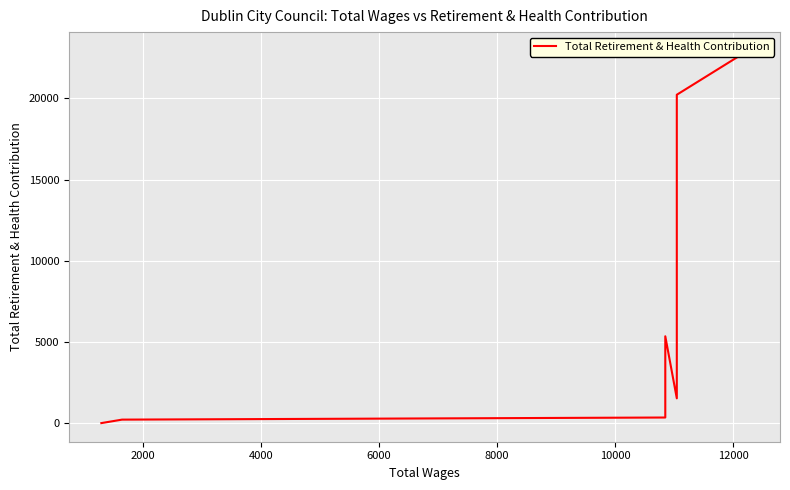

What is the difference between the second highest and second lowest values?

19990